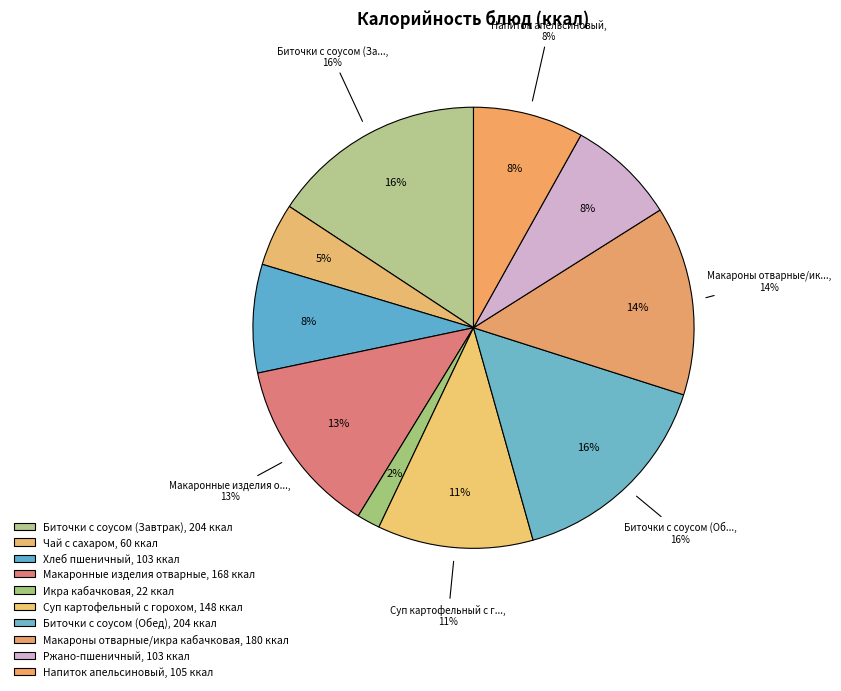

What is the change in value from Макаронные изделия отварные to Биточки с соусом (Обед)?

+36